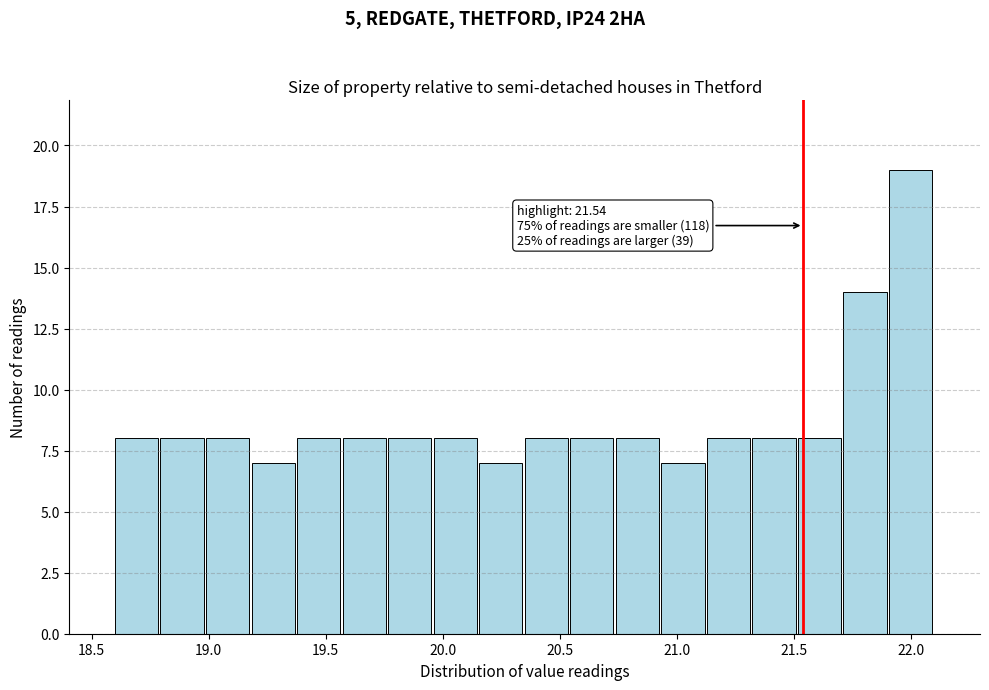

Around what value on the x-axis is the tallest bar? Give the approximate position of its centre, as read against the axis.

22.00